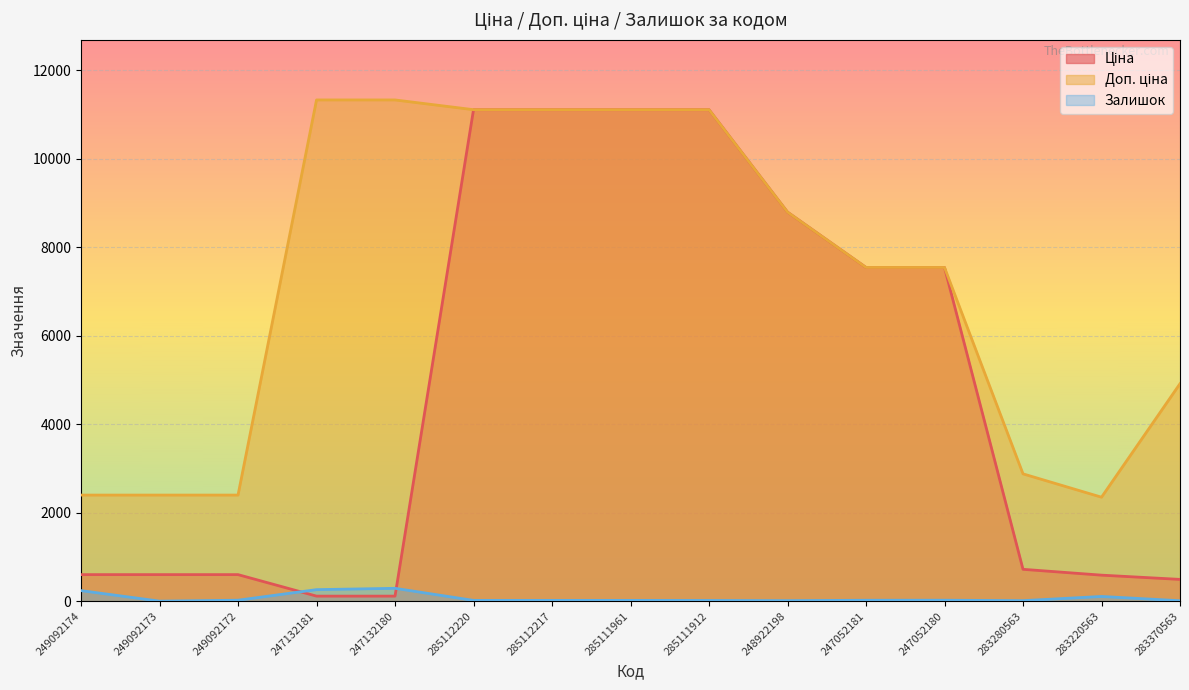

Reading left to right, what are all the values shown in this chart?

Ціна: 599.7	599.7	599.7	113.3	113.3	11113.6	11113.6	11113.6	11113.6	8797.6	7545.9	7545.9	719.6	587.7	491.7
Доп. ціна: 2398.7	2398.7	2398.7	11334.0	11334.0	11113.6	11113.6	11113.6	11113.6	8797.6	7545.9	7545.9	2878.5	2350.8	4917.4
Залишок: 238.0	0.0	21.0	260.0	290.0	17.0	17.0	17.0	15.0	11.0	20.0	21.0	11.0	106.0	9.0